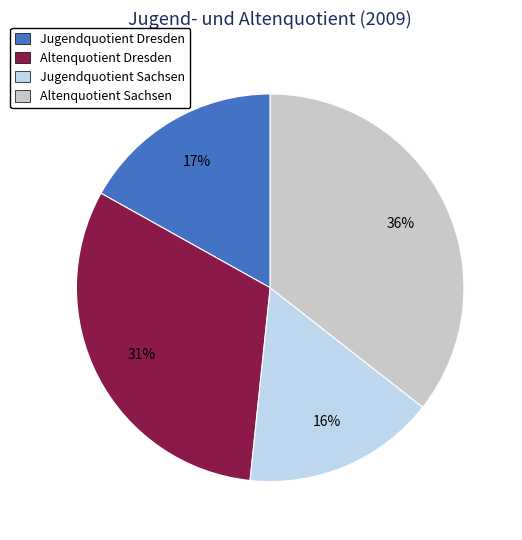

Which slice is the smallest?

Jugendquotient Sachsen